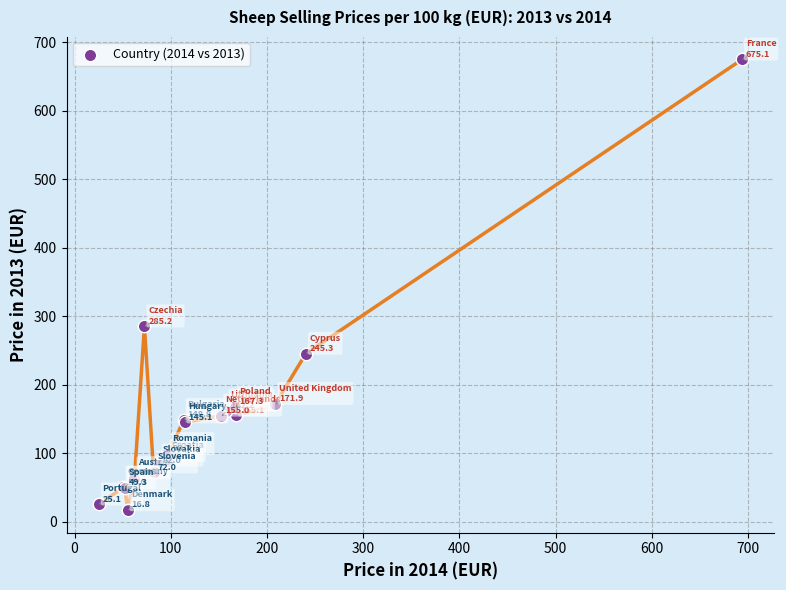

What Y value in the scatter plot is closest to 345?

285.2